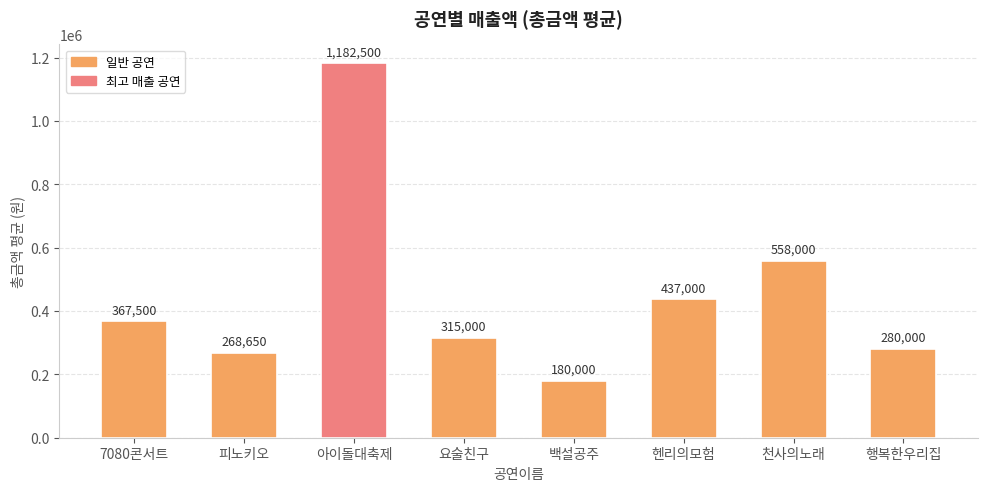

Reading left to right, extract all data points from this chart.

367500	268650	1182500	315000	180000	437000	558000	280000